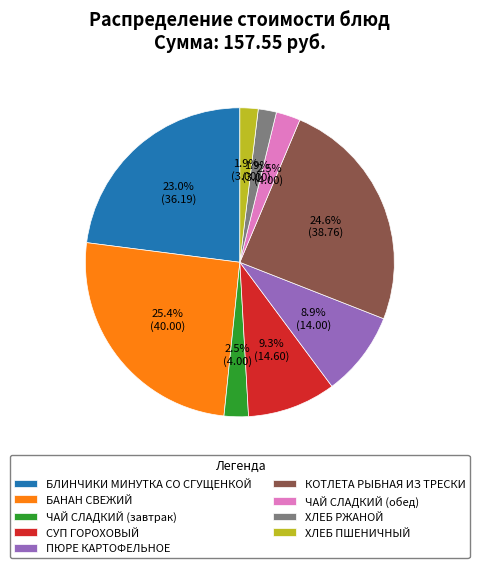

Is there a majority slice in this chart?

No